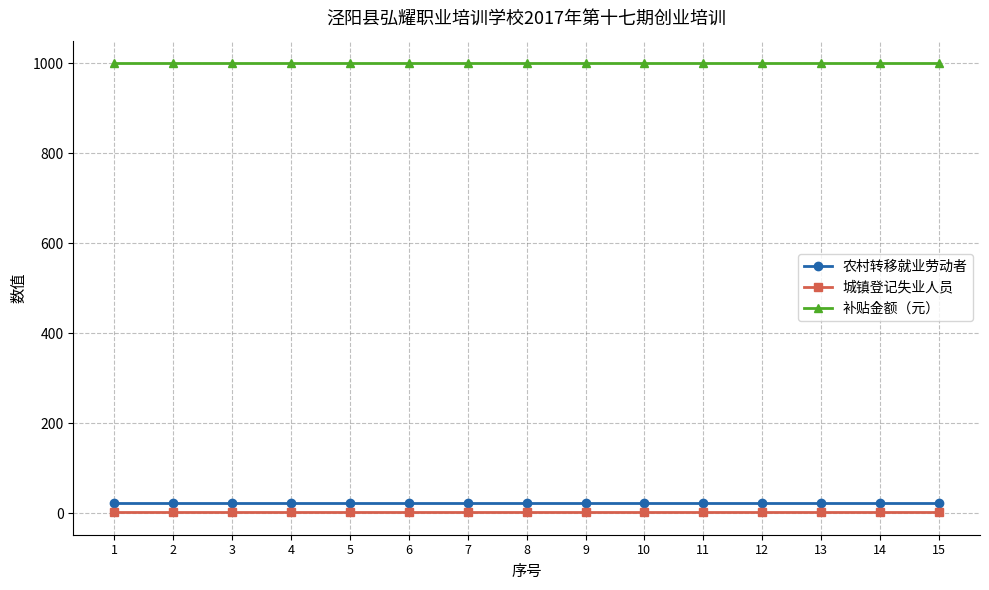

Is the value of 农村转移就业劳动者 at 15 greater than the value of 补贴金额（元） at 5?

No